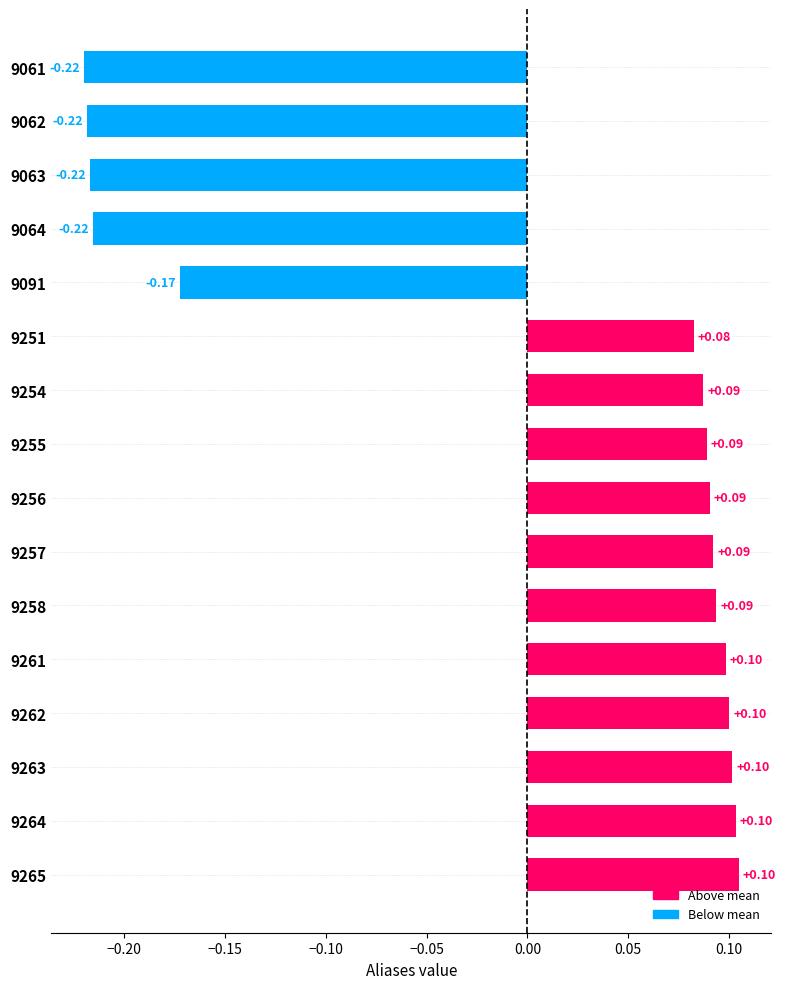

What is the difference between the maximum and second lowest values?

0.3